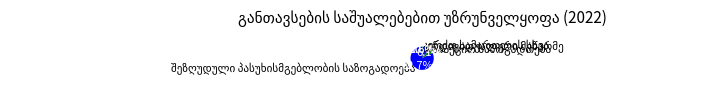

How many slices are in this pie chart?

4